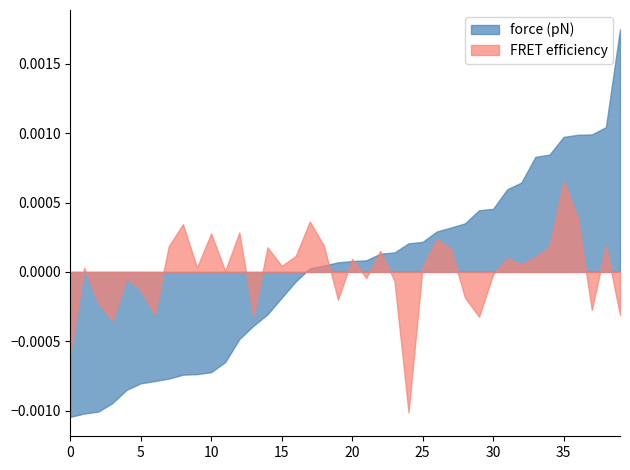

Between 8 and 3, which is larger?

8